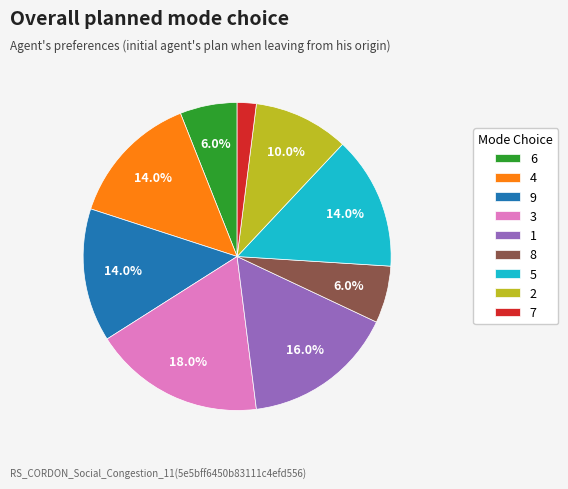

To the nearest percent, what percentage of the pie is 2?

10%